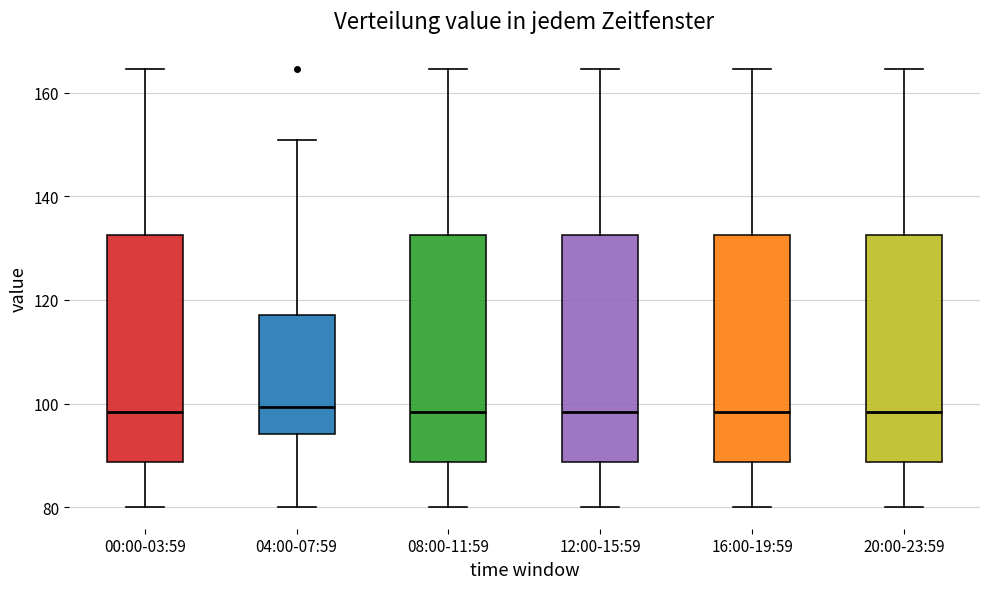

Reading left to right, read every box against the y-axis: the position of its median line, the range the box covers, and the ends of its whiskers. The values are not printed on the chart, so give them approximately, as read against the axis.

00:00-03:59: median 98, box 88 to 132, whiskers 80 to 164
04:00-07:59: median 100, box 94 to 118, whiskers 80 to 150
08:00-11:59: median 98, box 88 to 132, whiskers 80 to 164
12:00-15:59: median 98, box 88 to 132, whiskers 80 to 164
16:00-19:59: median 98, box 88 to 132, whiskers 80 to 164
20:00-23:59: median 98, box 88 to 132, whiskers 80 to 164